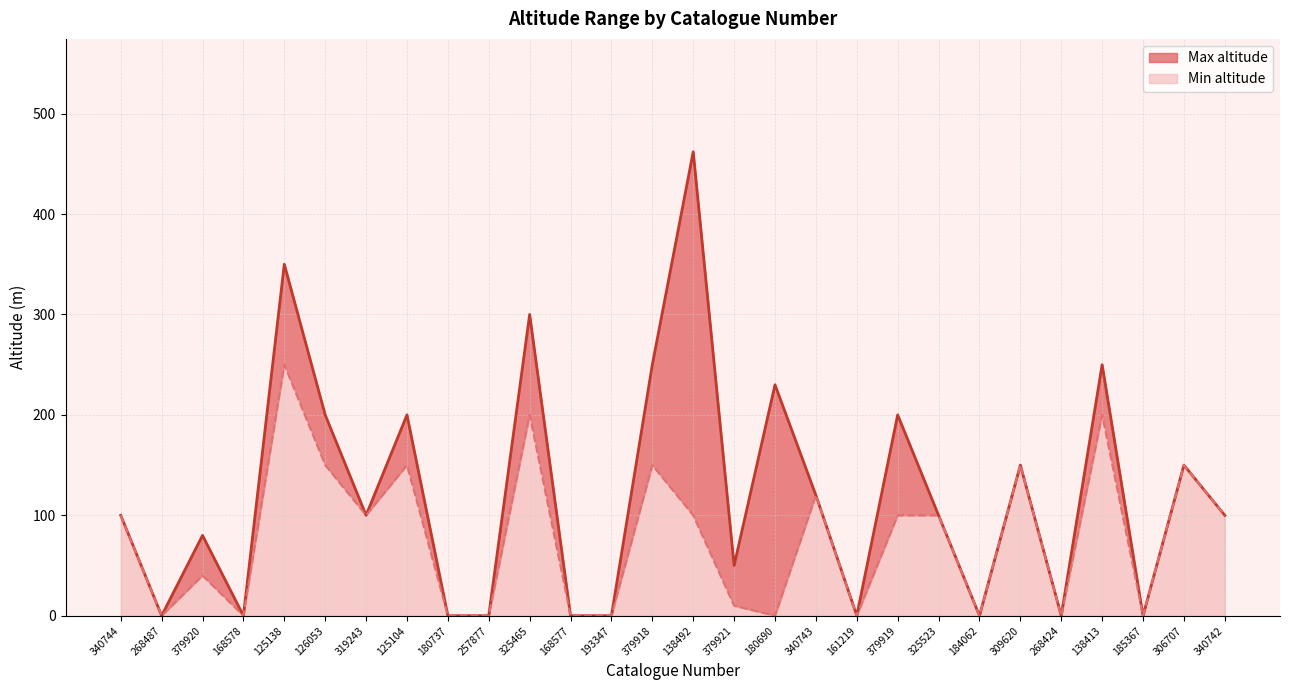

The value of Min altitude at 180737 is 171. True or false?

False